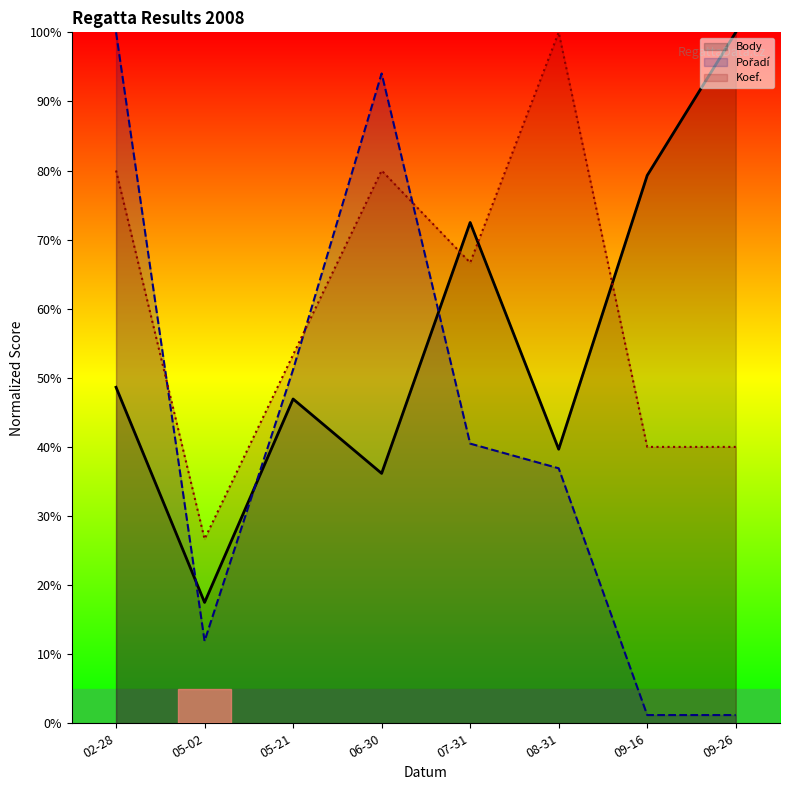

What is the greatest value displayed?

100.0